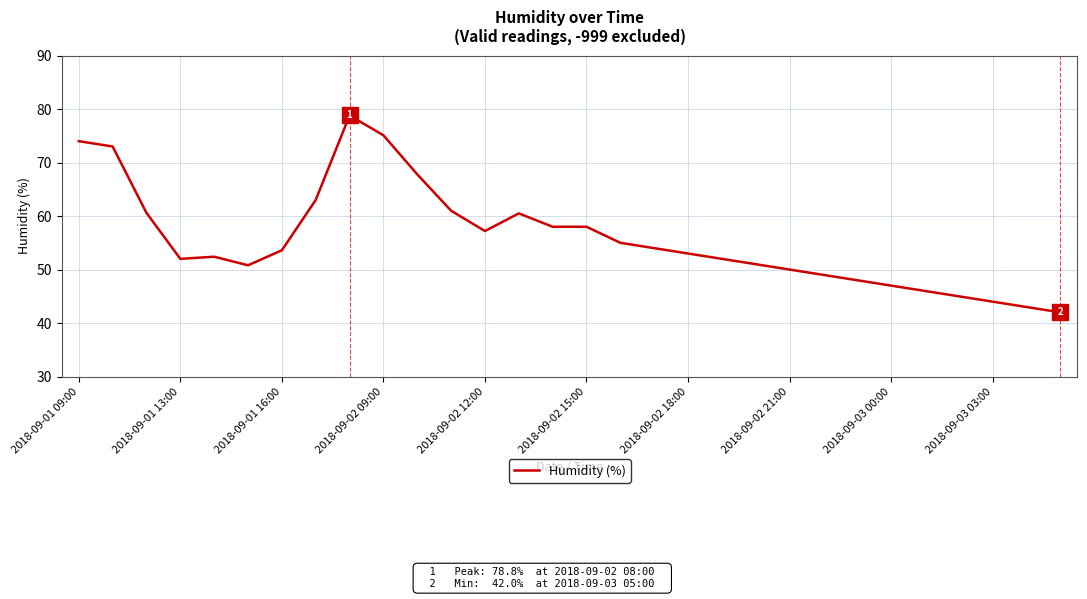

What is the minimum value shown in the chart?

42.0